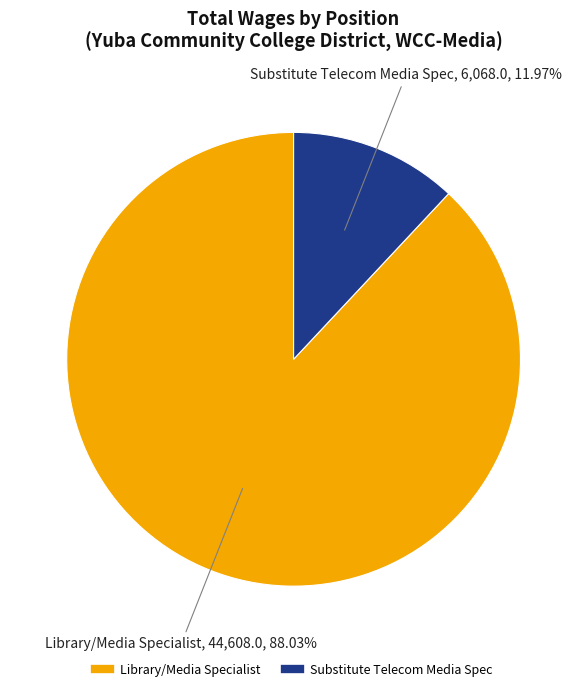

Which slice is the smallest?

Substitute Telecom Media Spec